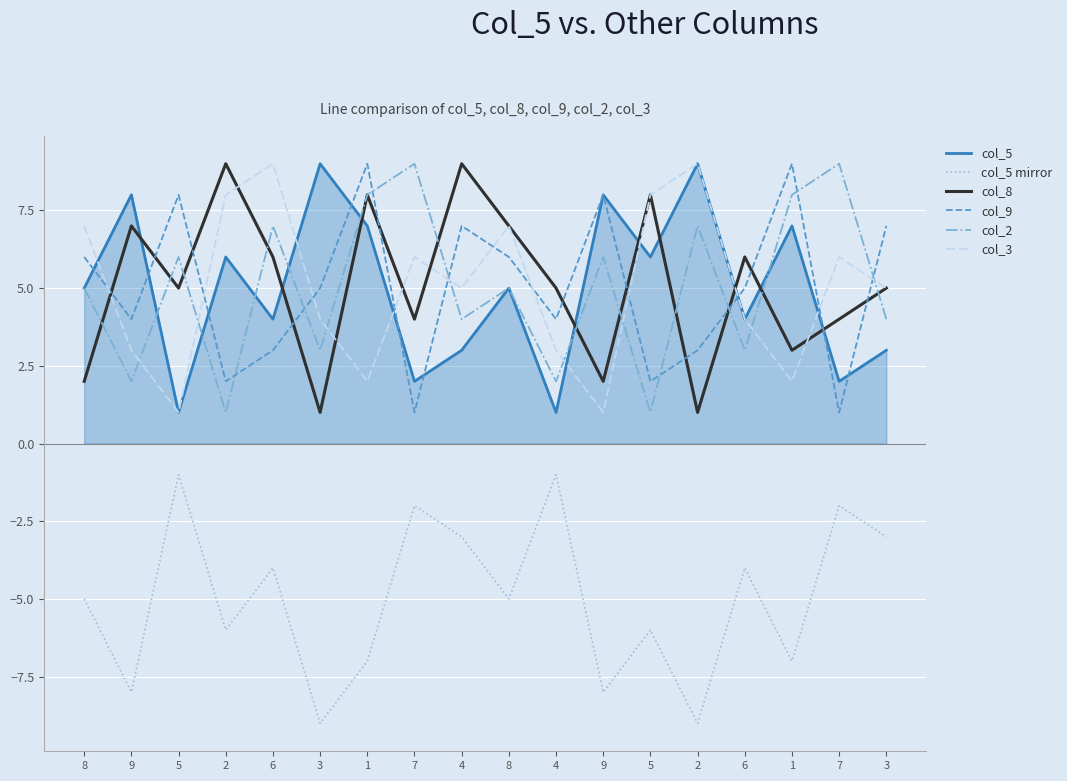

At which category is the sum across all series the highest?

1